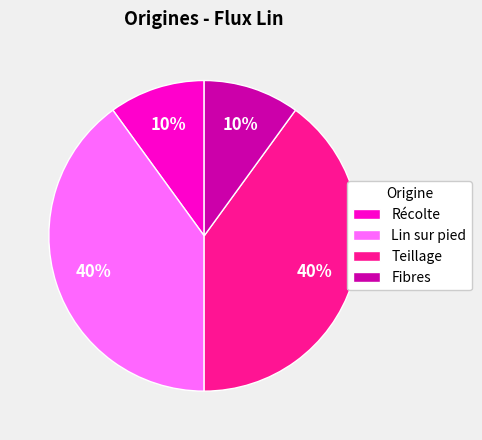

To the nearest percent, what percentage of the pie is Teillage?

40%